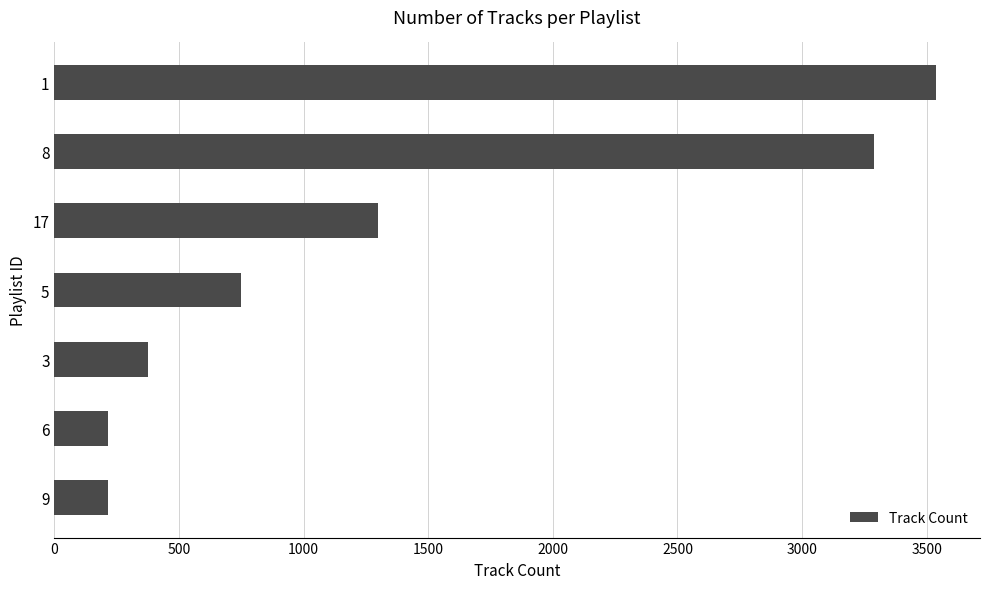

What is the greatest value displayed?

3537